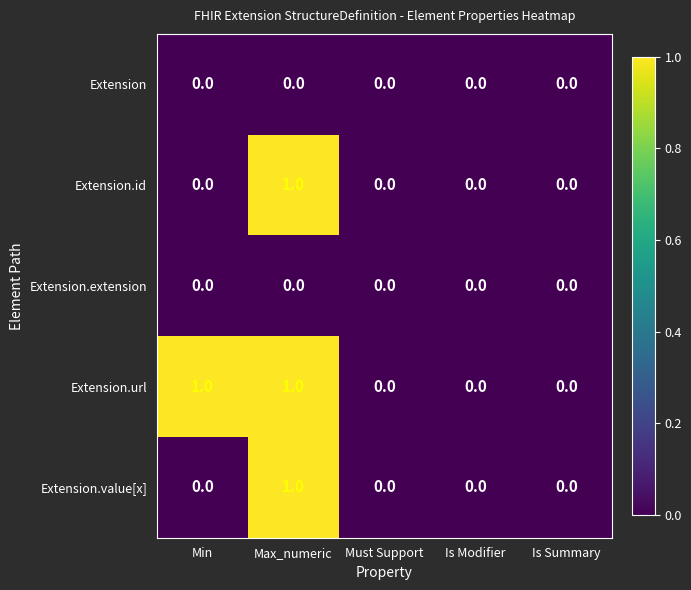

Which series changed the most between Min and Must Support?

Extension.url